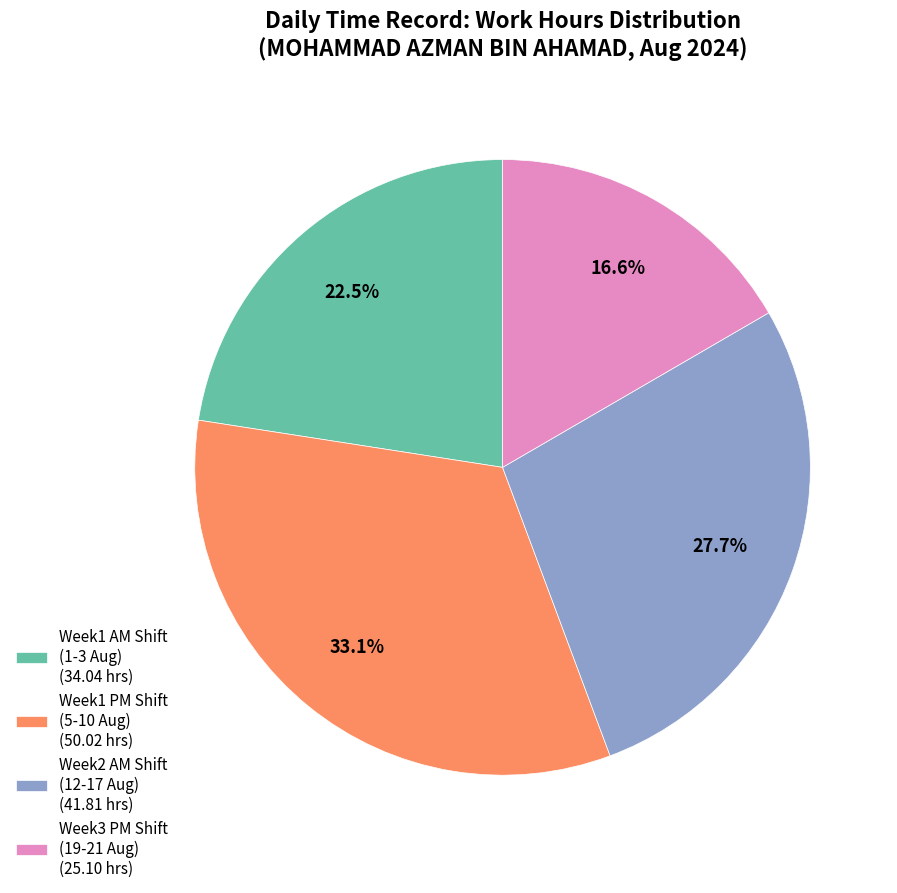

Does Week1 PM Shift (5-10 Aug) (50.02 hrs) represent more than half of the total?

No